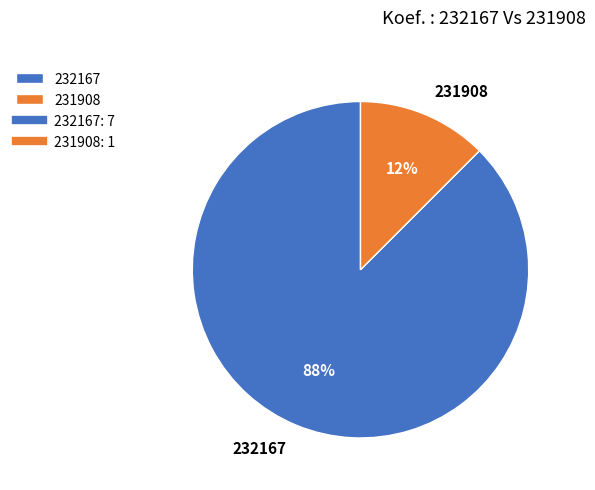

How many segments does this pie chart have?

2